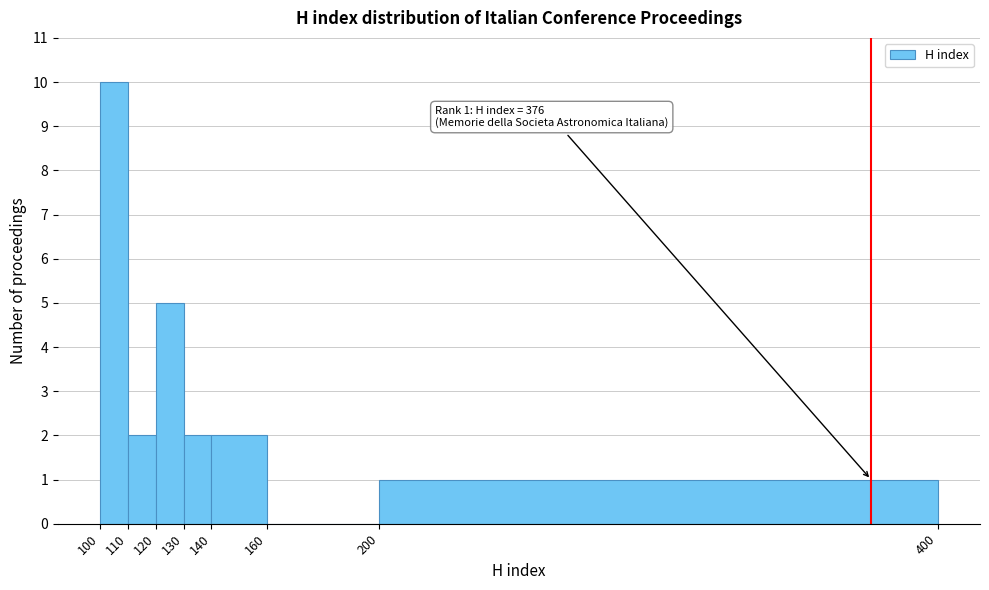

Over which range of the x-axis is the bar tallest?

100 to 110